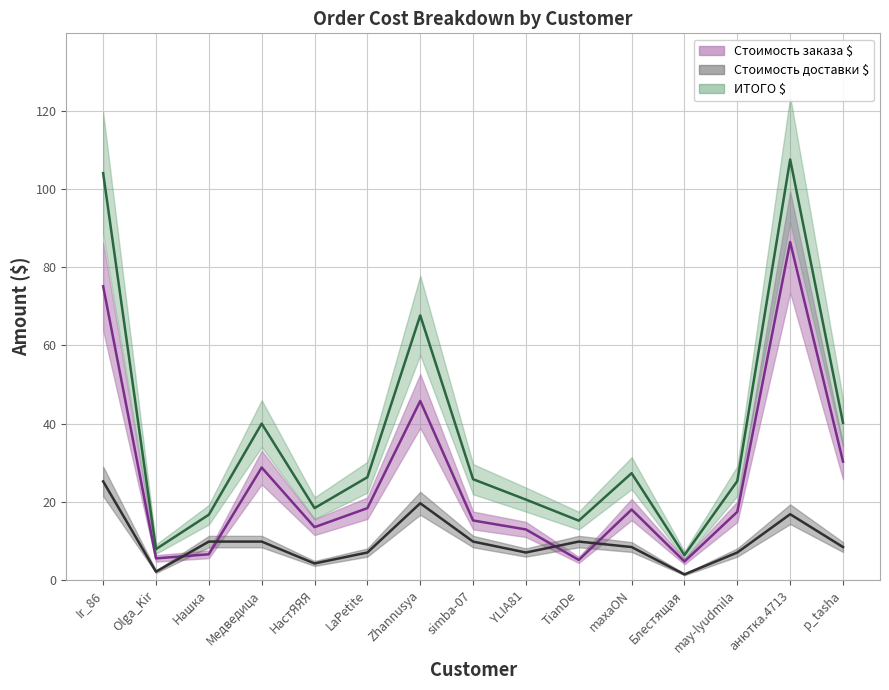

What is the label of the 14th point from the left?

анютка.4713